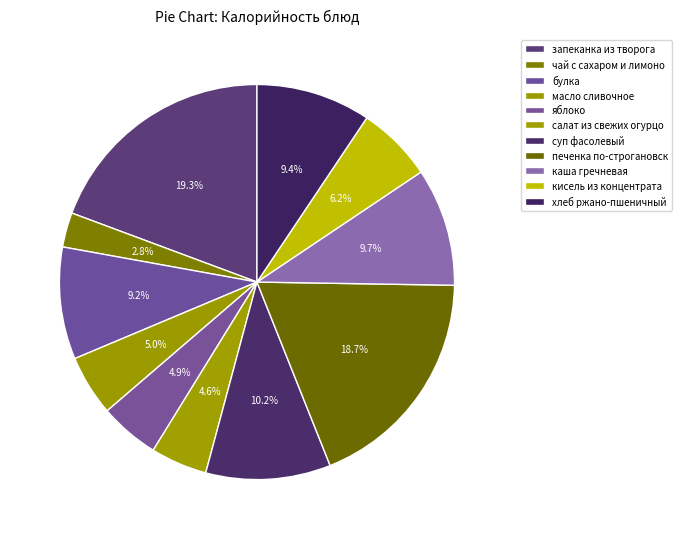

Does булка represent more than half of the total?

No